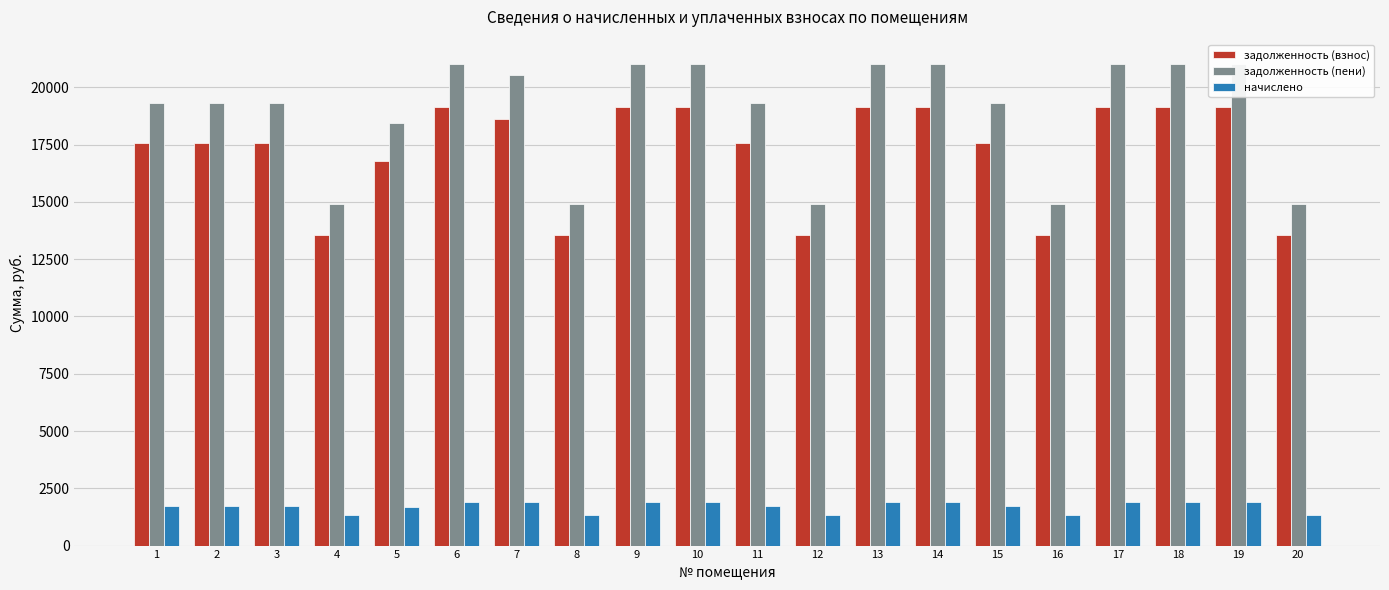

What is the sum of all начислено values?

34203.0